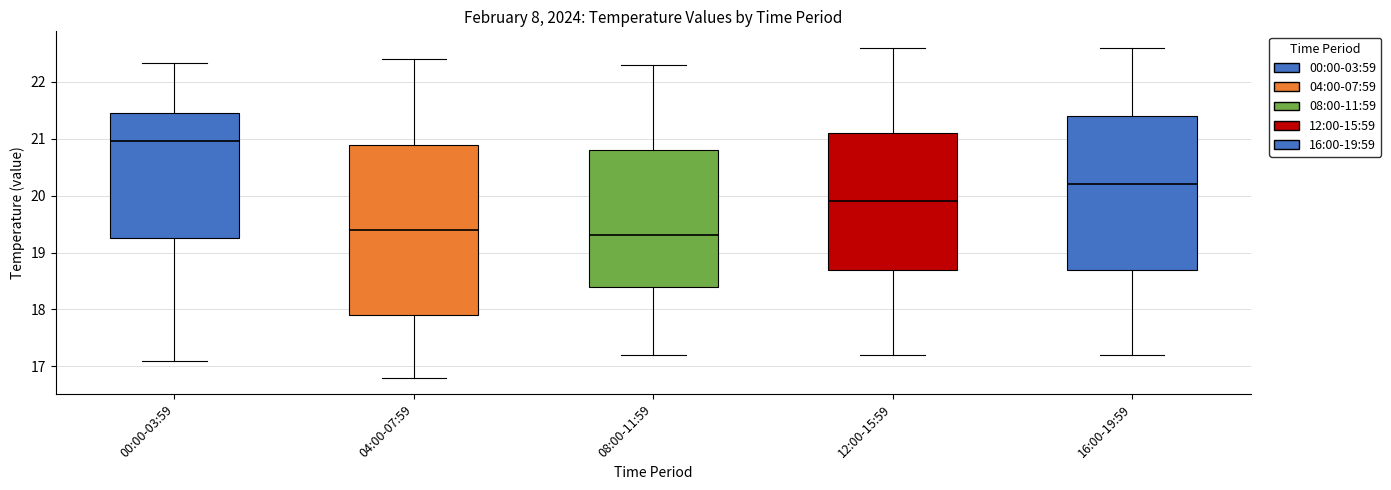

Where does the lower whisker of the box for 00:00-03:59 end on the y-axis? The values are not printed on the chart, so give them approximately, as read against the axis.

17.1